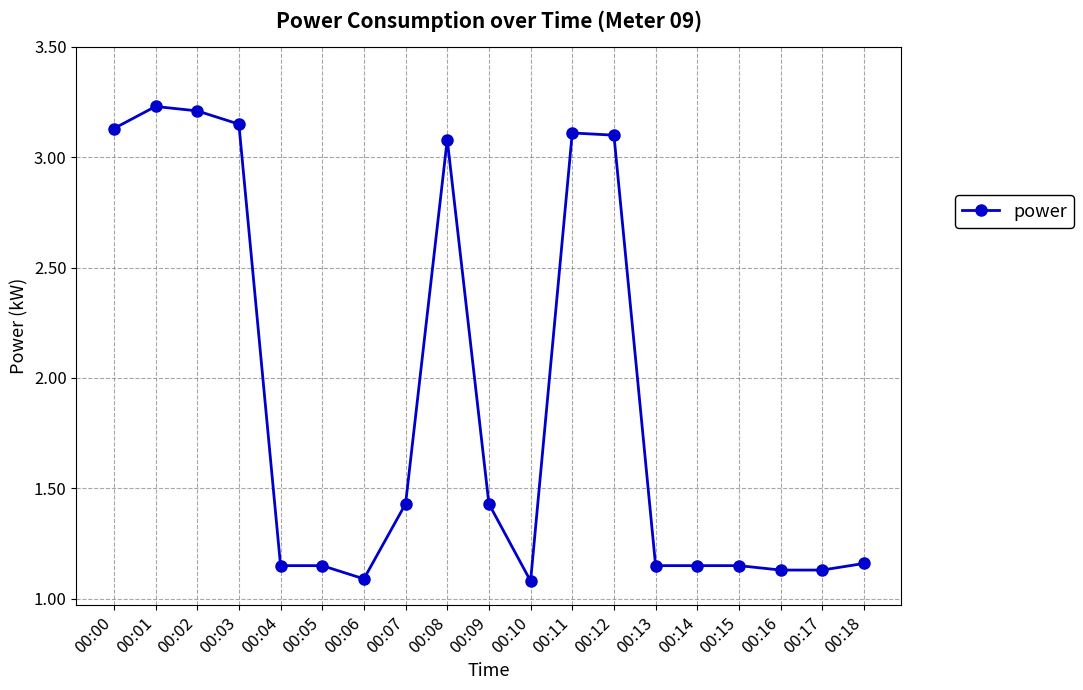

True or false: the data shows 1.1 at 00:04.

True